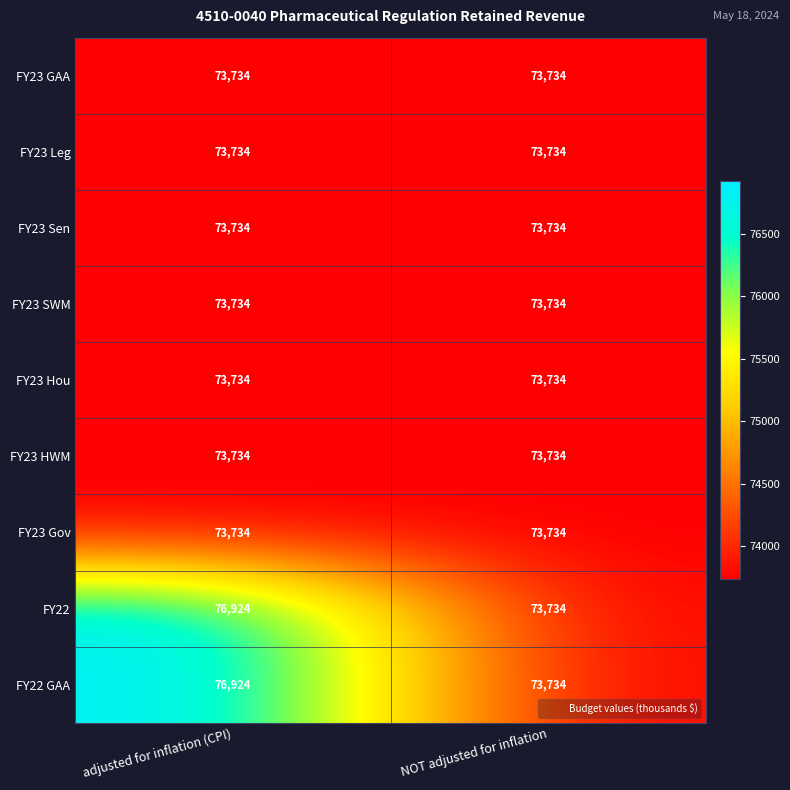

What is the spread (max minus min) of values at adjusted for inflation (CPI)?

3190